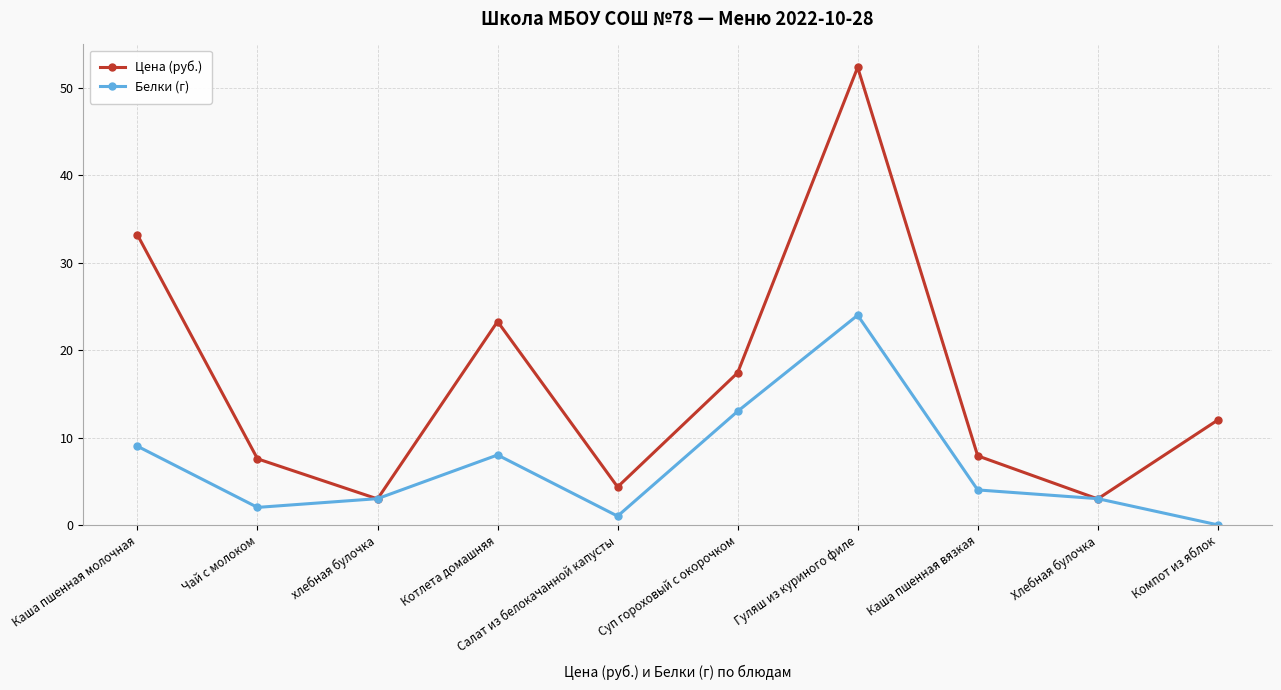

Where is the first local minimum for Белки (г)?

Чай с молоком